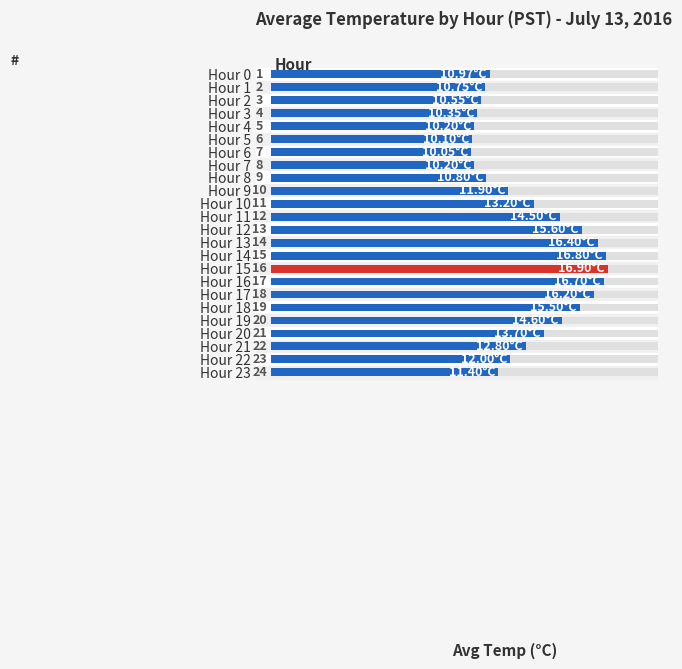

At which label does the data first exceed 12?

Hour 10